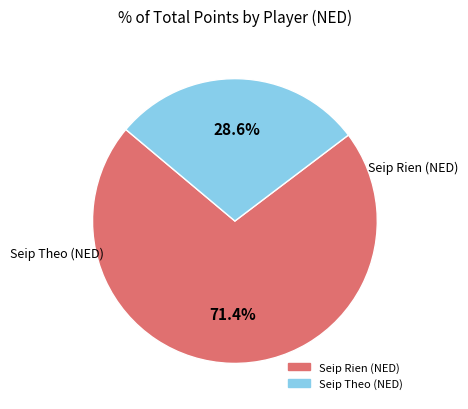

Rank the categories by value from lowest to highest.

Seip Theo (NED), Seip Rien (NED)